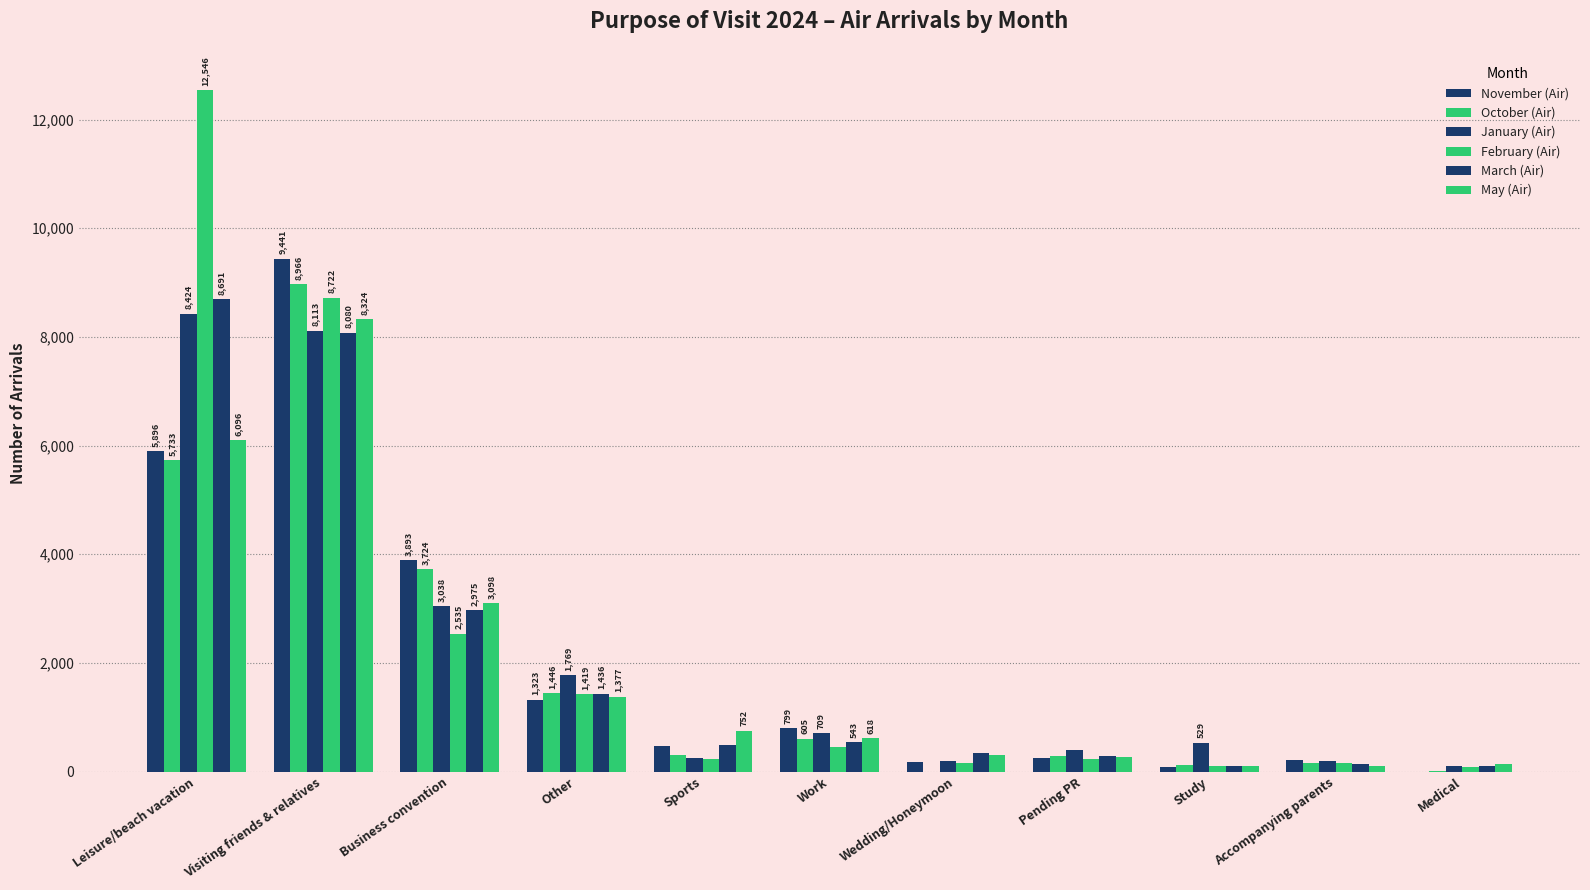

How many distinct data groups are displayed?

6